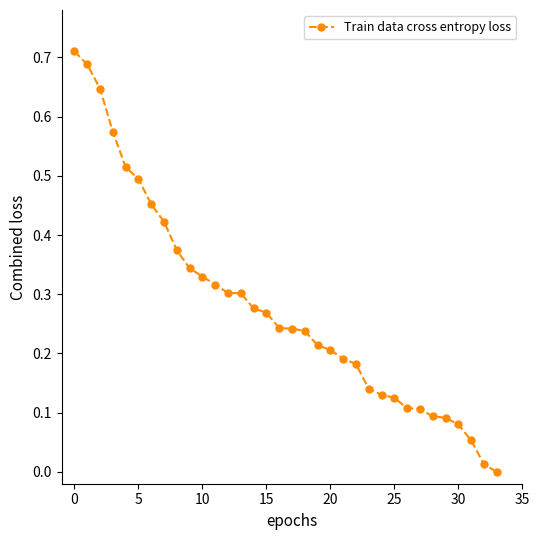

What is the sum of all values?

9.5